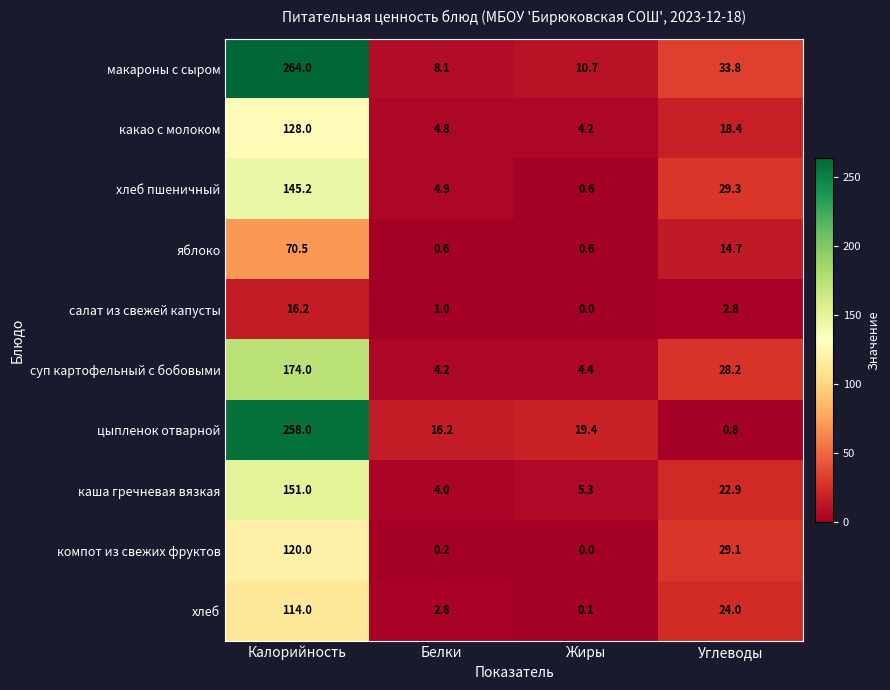

What is the average value of the компот из свежих фруктов series?

37.3